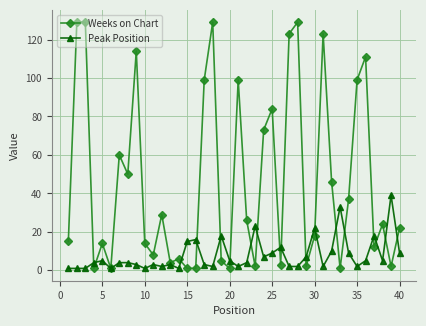

True or false: Peak Position has more than 0 interior local peaks.

True